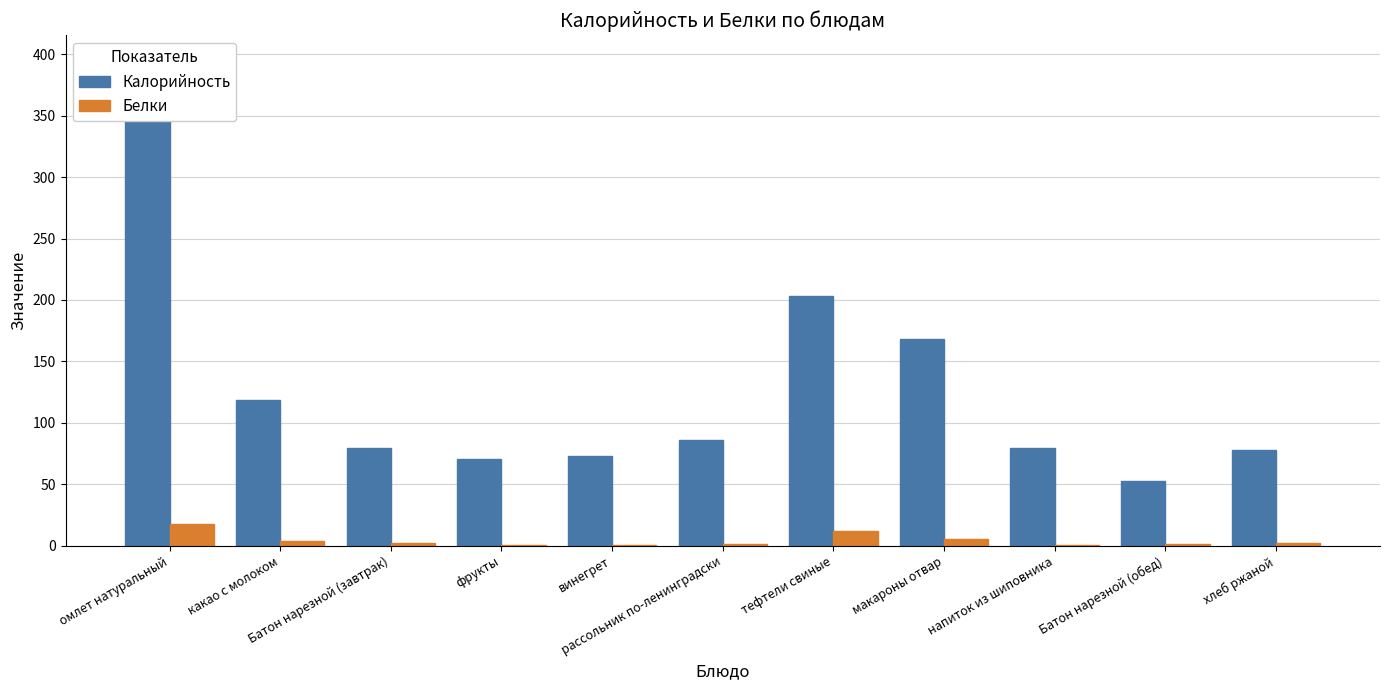

Between какао с молоком and винегрет, which series saw the biggest shift?

Калорийность